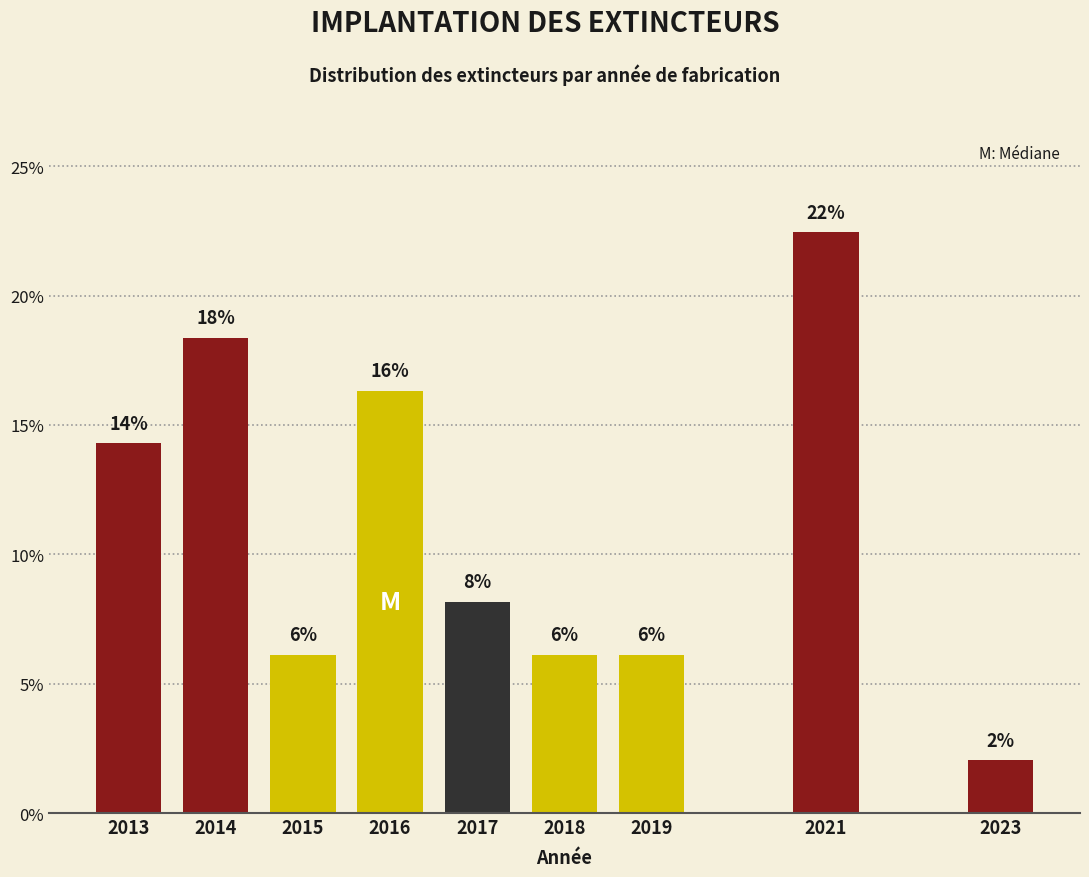

Does the chart contain any negative values?

No